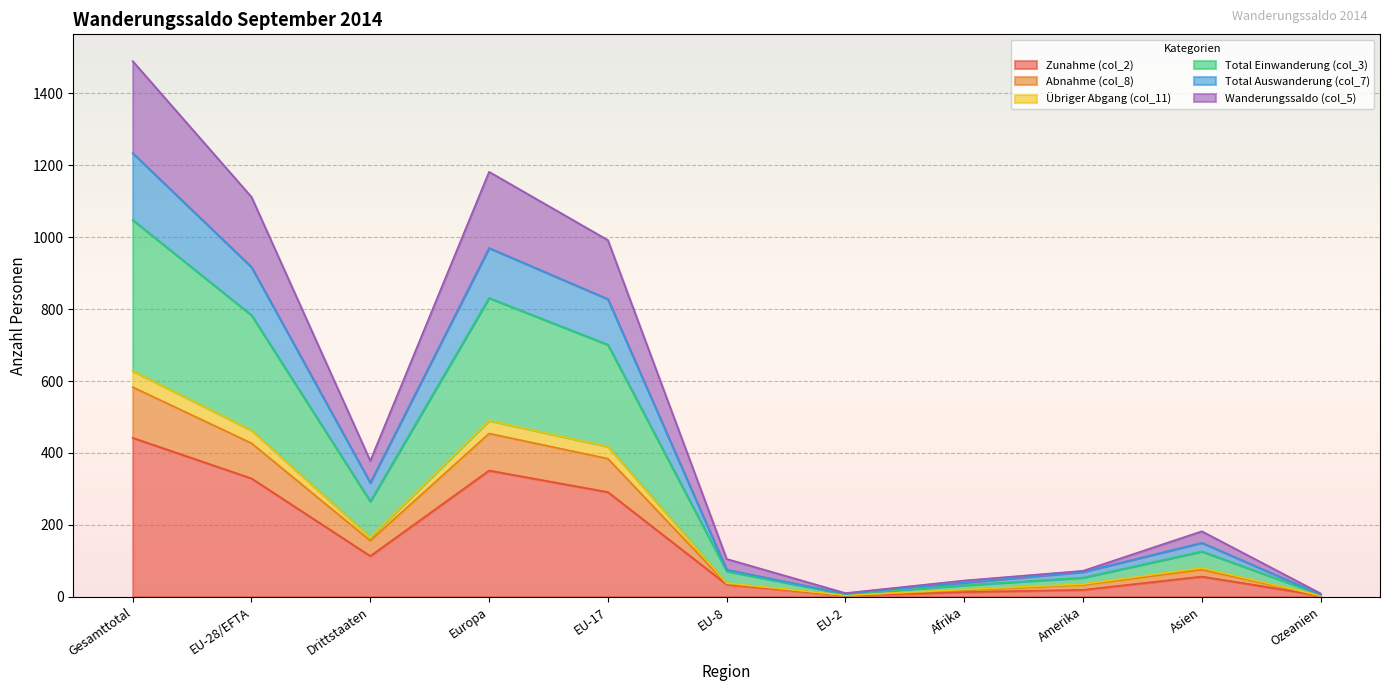

Which category has the highest value in the Zunahme (col_2) series?

Gesamttotal